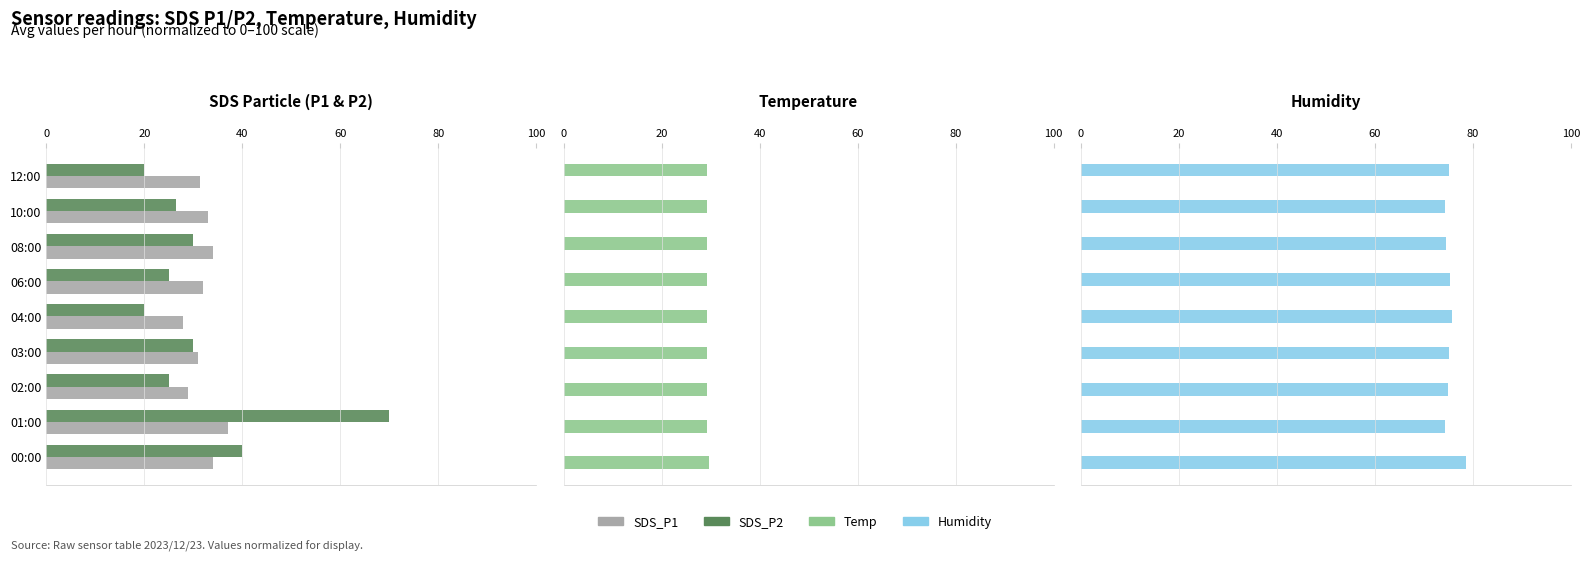

What is the total value across all series at 60?

165.5